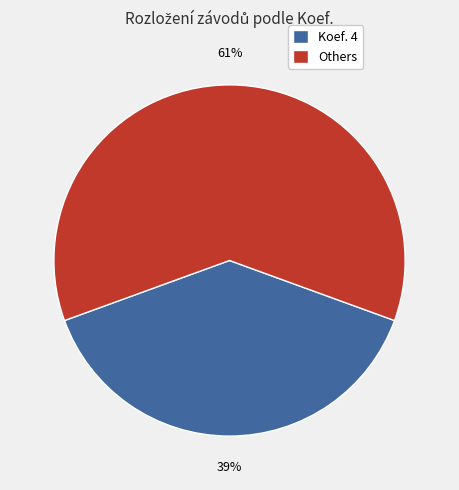

Is the sum of Others and Koef. 4 greater than half?

Yes